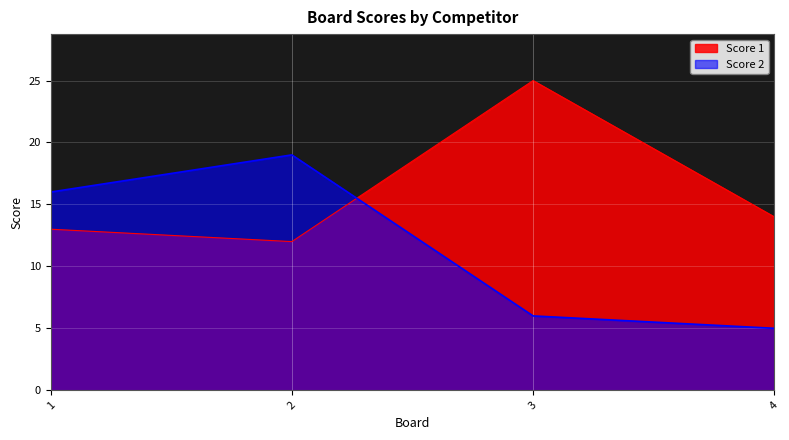

The Score 2 series shows 2 at 4. True or false?

False